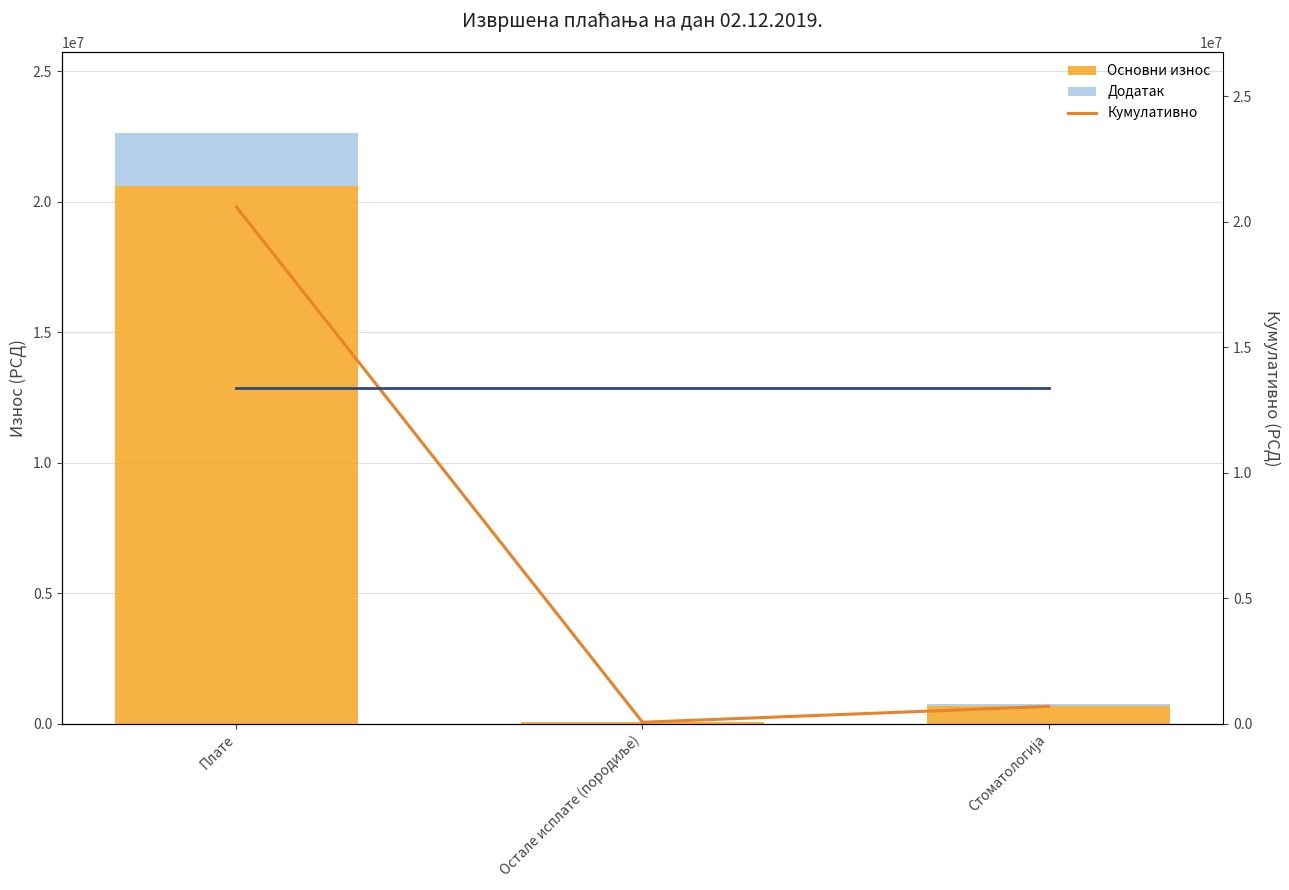

What is the maximum value for Додатак?

2058777.9